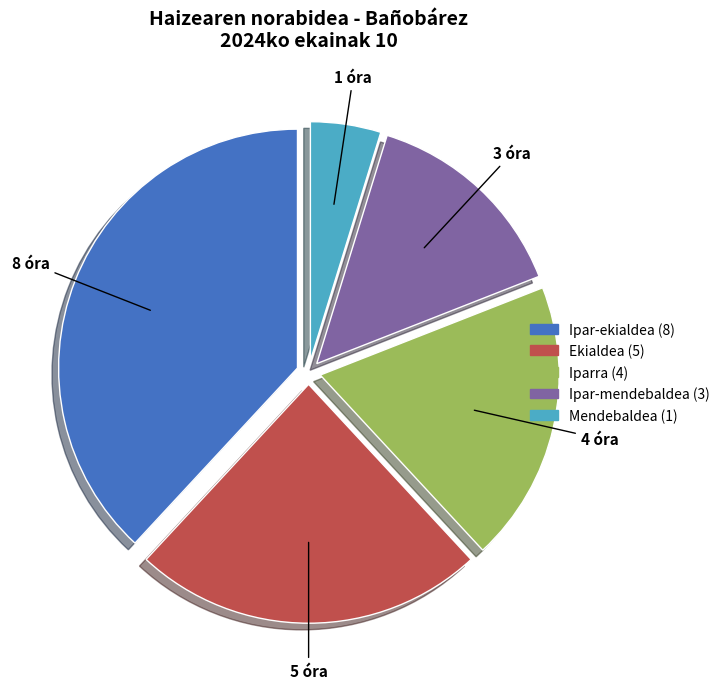

Which category has the biggest portion of the pie?

Ipar-ekialdea